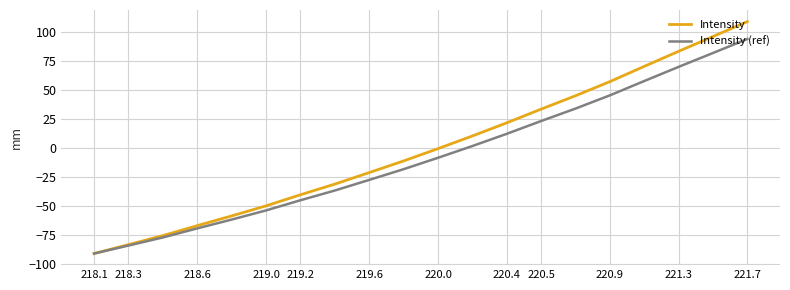

Which series has the widest spread of values?

Intensity